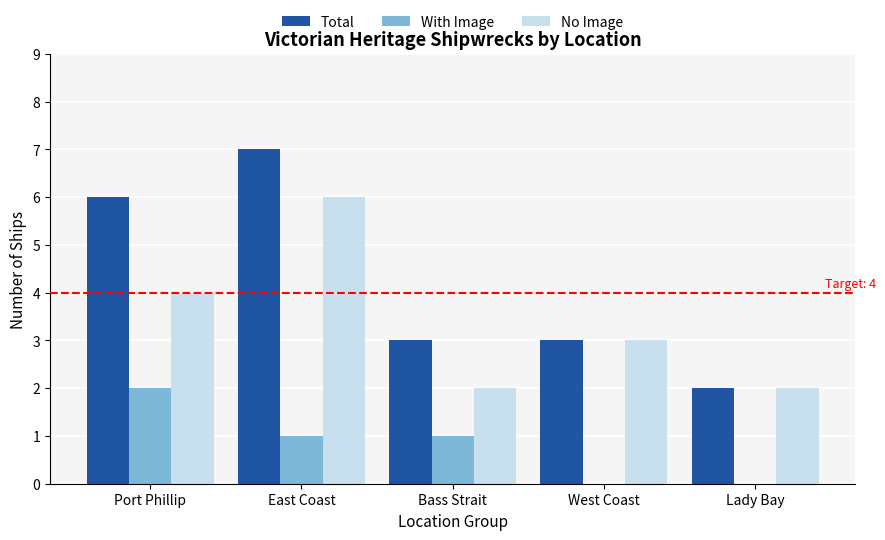

What is the sum of all With Image values?

4